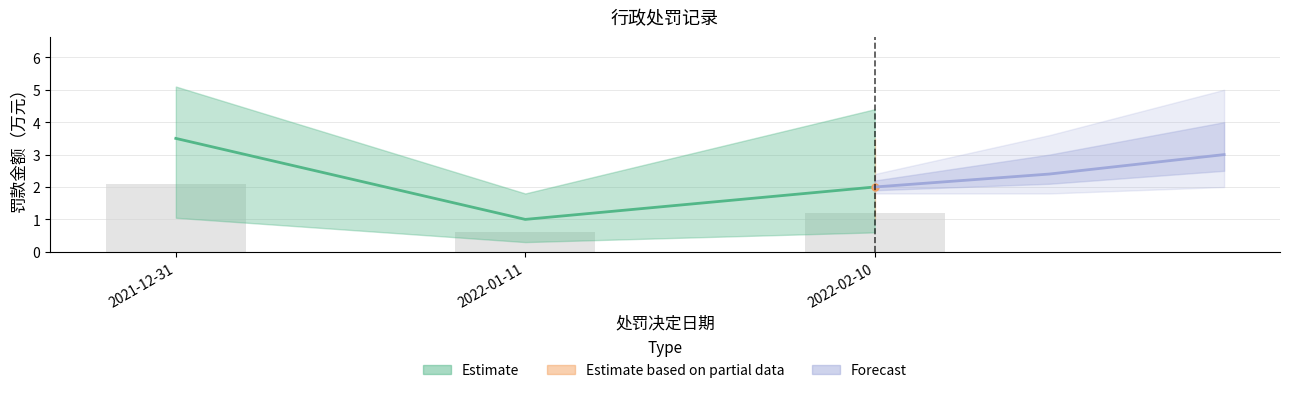

The value at 2022-01-11 is 1.0. True or false?

True